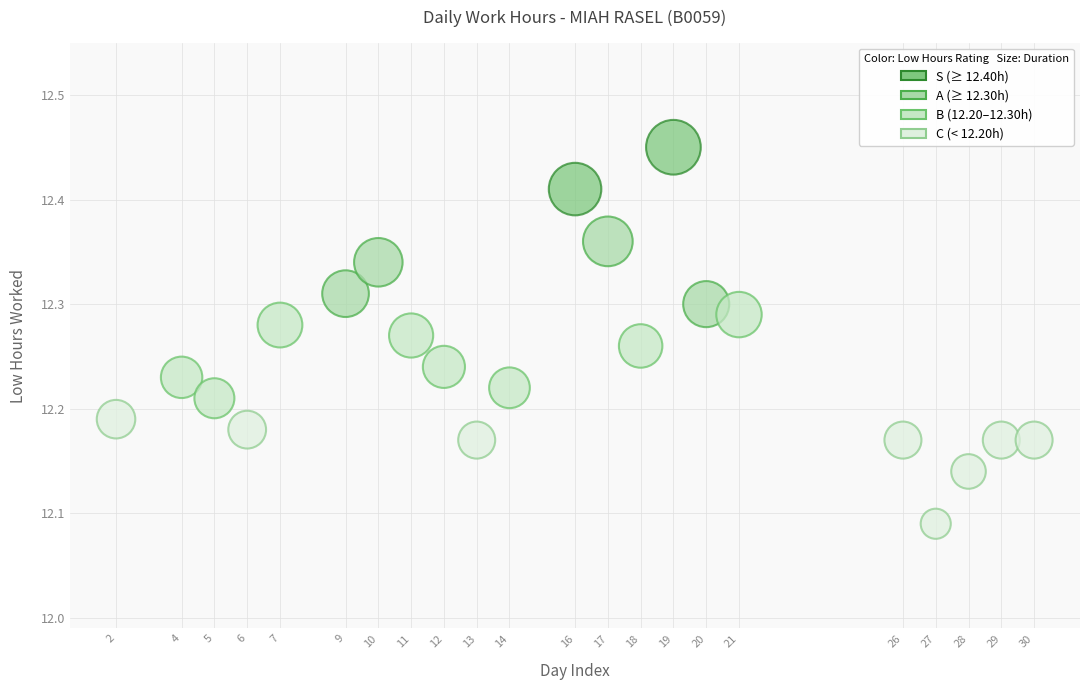

What is the range of Y values (max minus min)?

0.4